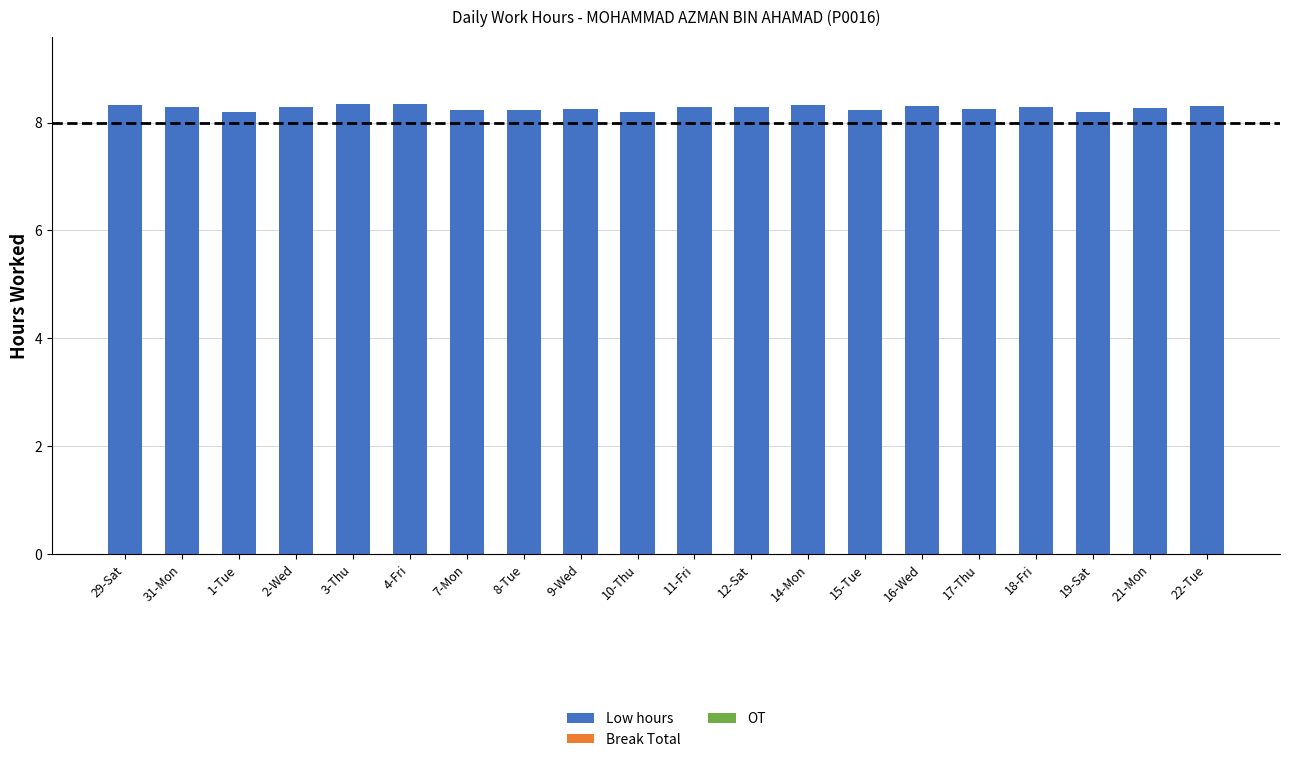

What is the greatest value displayed?

8.3